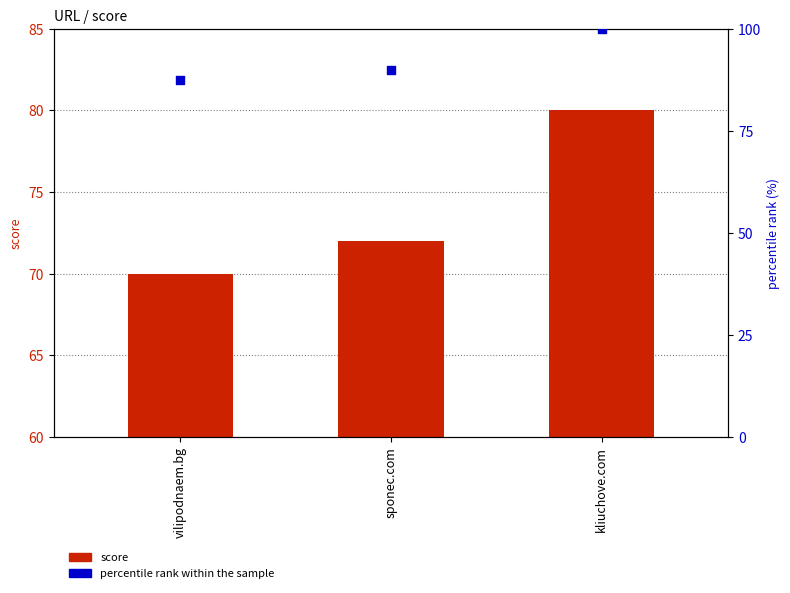

Which series has the largest Y range (max minus min)?

percentile rank within the sample